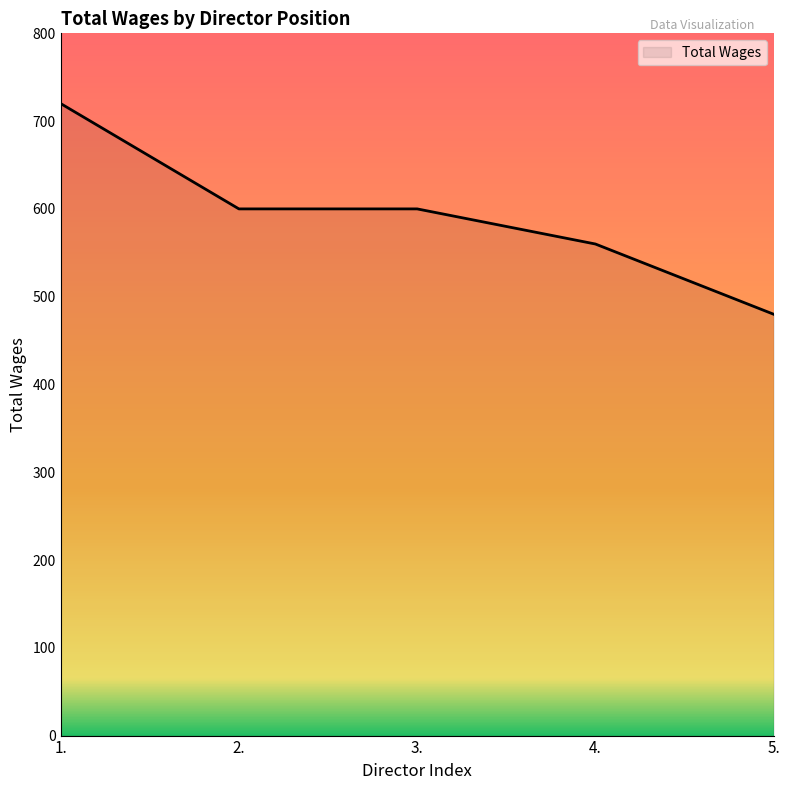

What position from the right is 1.?

5